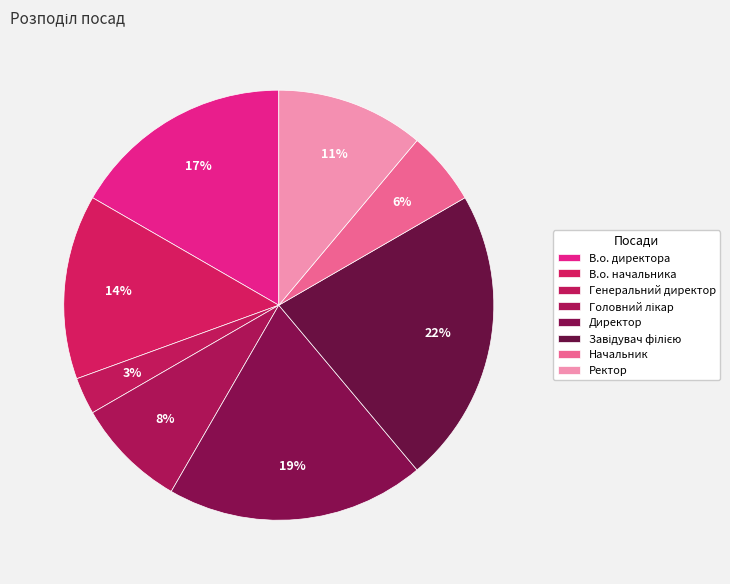

Rank the categories by value from highest to lowest.

Завідувач філією, Директор, В.о. директора, В.о. начальника, Ректор, Головний лікар, Начальник, Генеральний директор